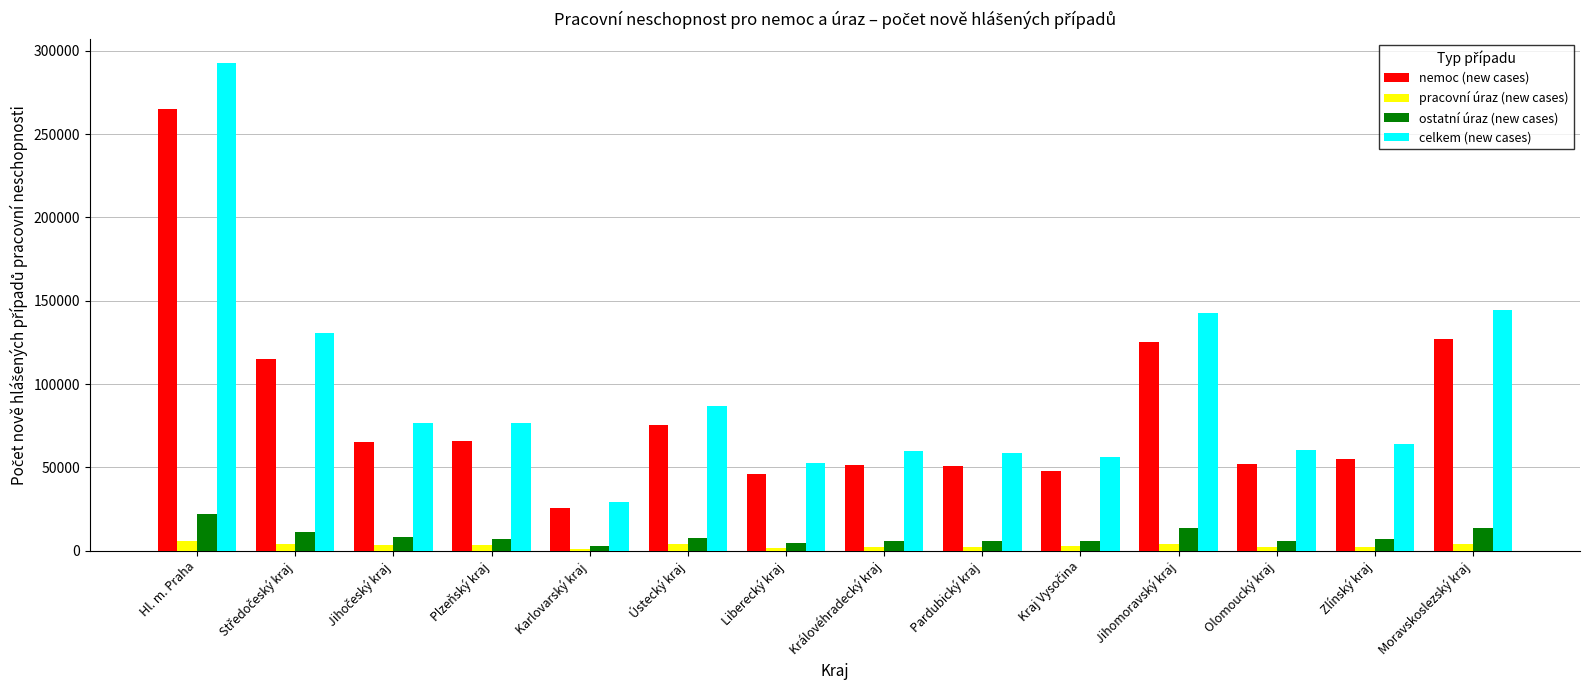

The value of nemoc (new cases) at Liberecký kraj is 46156. True or false?

True